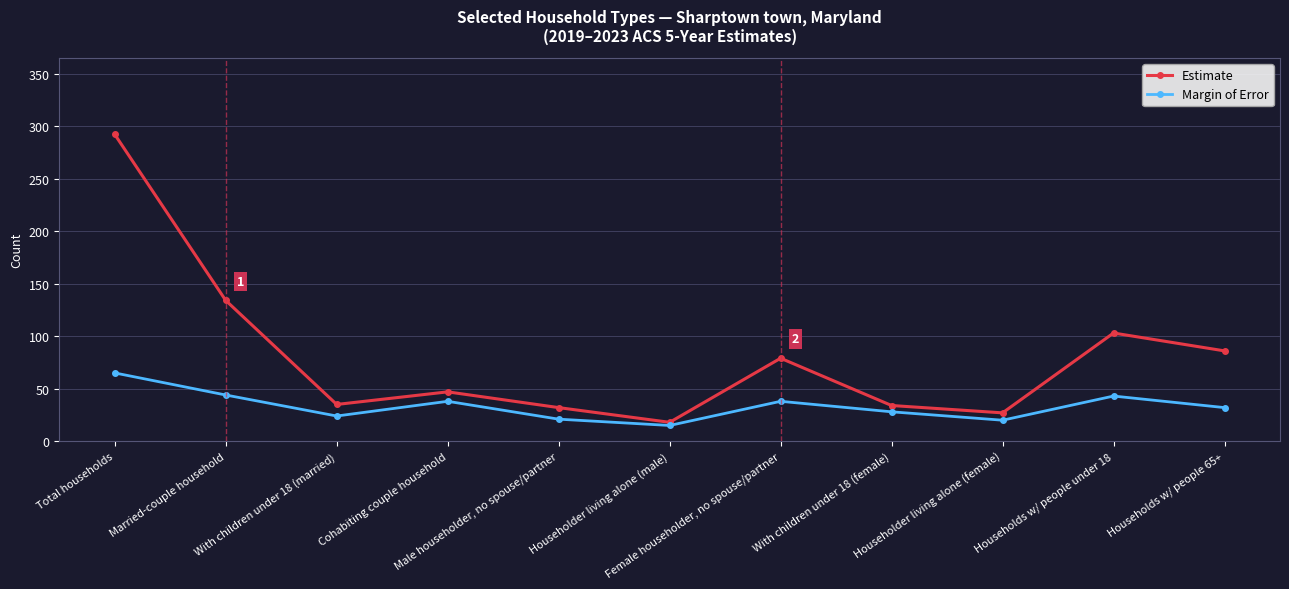

True or false: Estimate has more than 0 points higher than both neighbors.

True